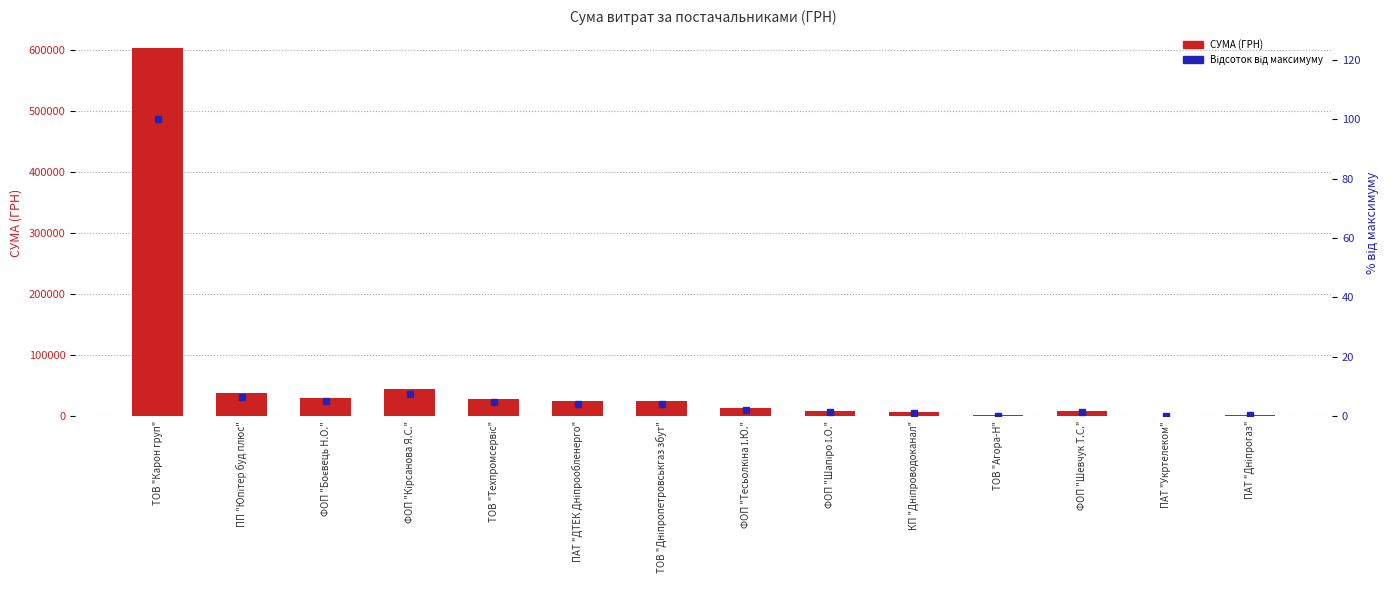

Reading right to left, what are all the values shown in this chart?

СУМА (ГРН): ПАТ "Дніпрогаз"=1969.5	ПАТ "Укртелеком"=135.0	ФОП "Шевчук Т.С."=8900.0	ТОВ "Агора-Н"=1342.0	КП "Дніпроводоканал"=6252.4	ФОП "Шапіро І.О."=9154.1	ФОП "Тесьолкіна І.Ю."=13102.7	ТОВ "Дніпропетровськгаз збут"=25468.3	ПАТ "ДТЕК Дніпрообленерго"=24398.0	ТОВ "Техпромсервіс"=28500.0	ФОП "Кірсанова Я.С."=44342.0	ФОП "Боєвець Н.О."=30220.0	ПП "Юпітер буд плюс"=38335.8	ТОВ "Карон груп"=603046.7
Відсоток від максимуму: ПАТ "Дніпрогаз"=0.3	ПАТ "Укртелеком"=0.0	ФОП "Шевчук Т.С."=1.5	ТОВ "Агора-Н"=0.2	КП "Дніпроводоканал"=1.0	ФОП "Шапіро І.О."=1.5	ФОП "Тесьолкіна І.Ю."=2.2	ТОВ "Дніпропетровськгаз збут"=4.2	ПАТ "ДТЕК Дніпрообленерго"=4.0	ТОВ "Техпромсервіс"=4.7	ФОП "Кірсанова Я.С."=7.4	ФОП "Боєвець Н.О."=5.0	ПП "Юпітер буд плюс"=6.4	ТОВ "Карон груп"=100.0